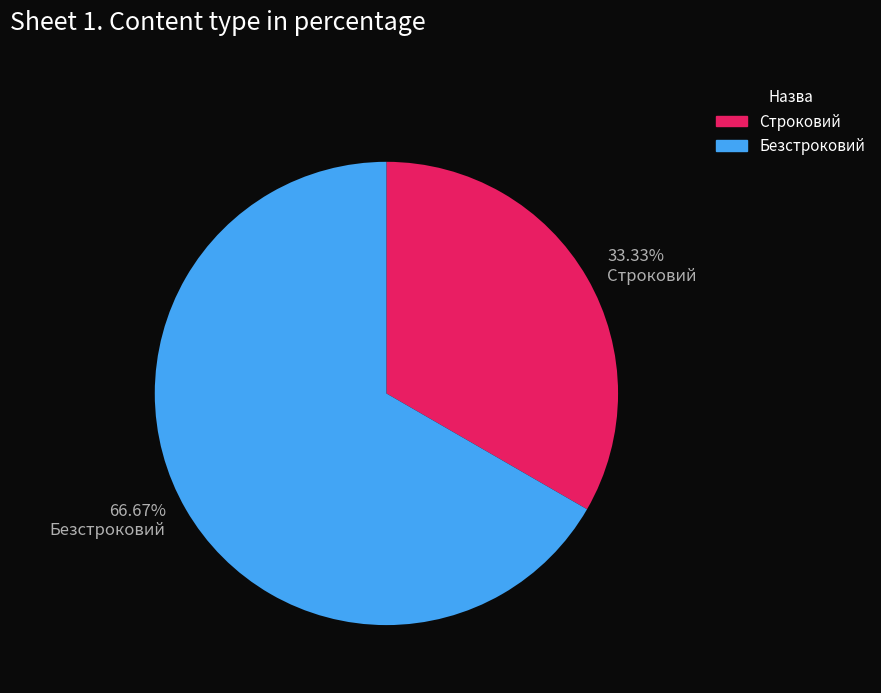

Rank the categories by value from highest to lowest.

Безстроковий, Строковий